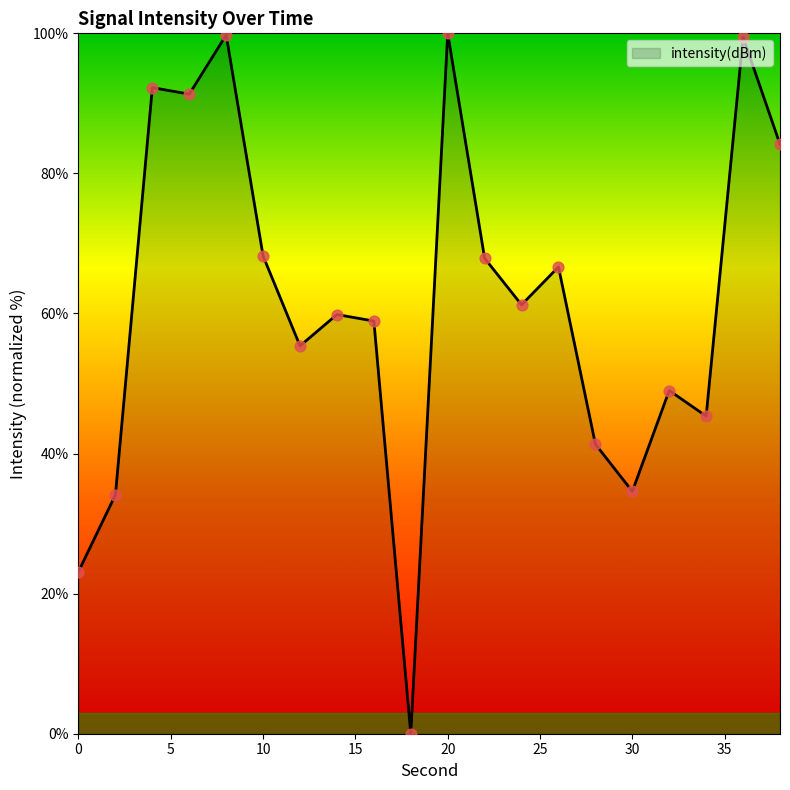

What is the maximum value shown in the chart?

100.0